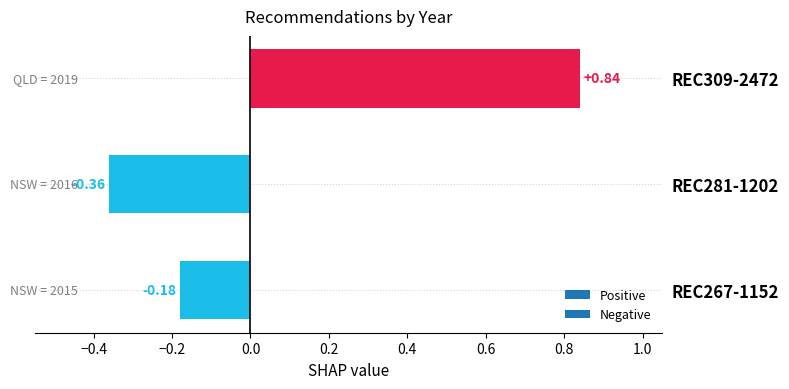

What is the difference between the values at REC309-2472 and REC281-1202?

1.2